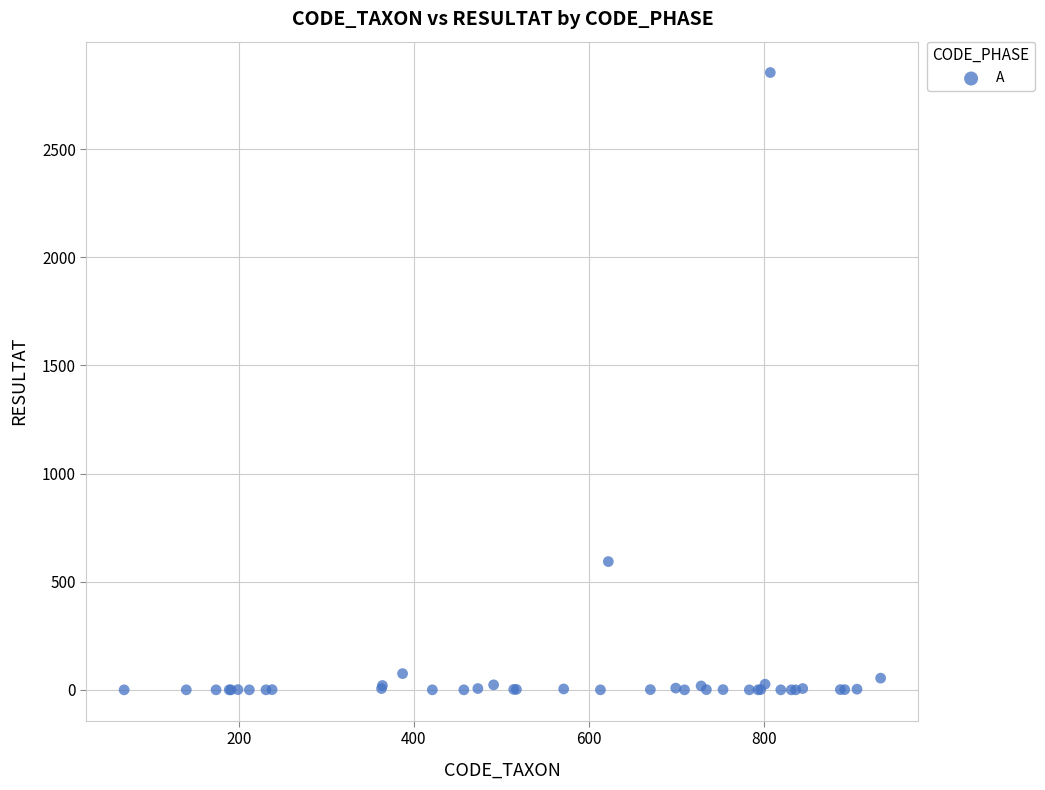

What Y value in the scatter plot is closest to 1427?

593